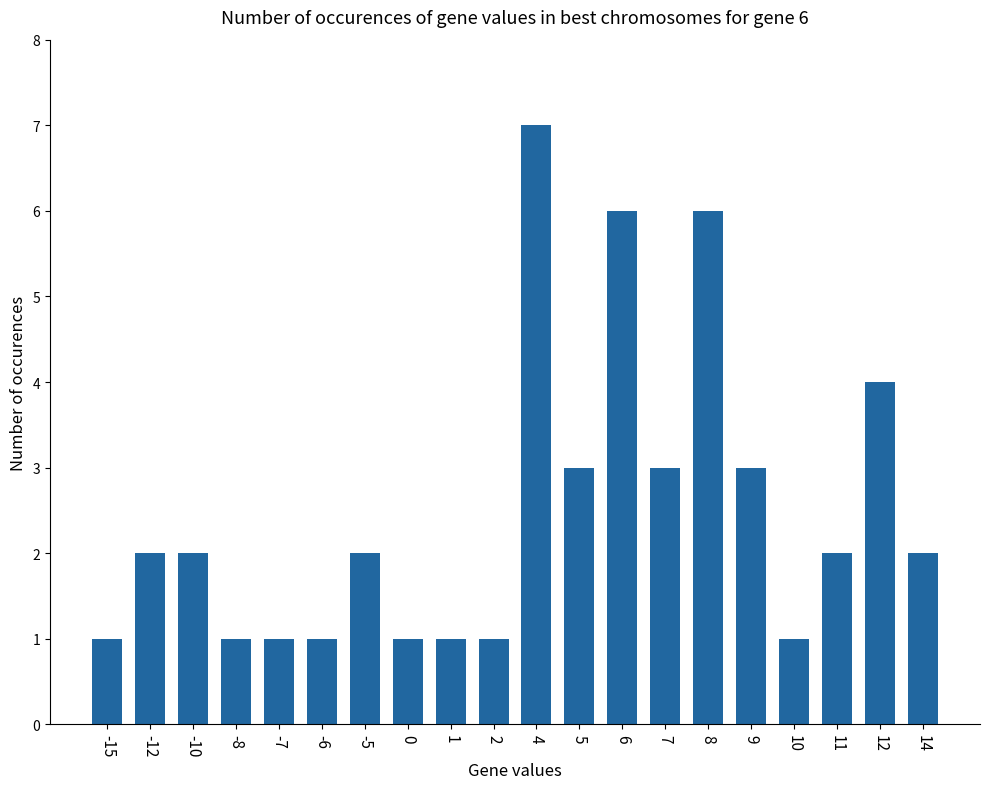

What is the sum of the values at -15 and 12?

5